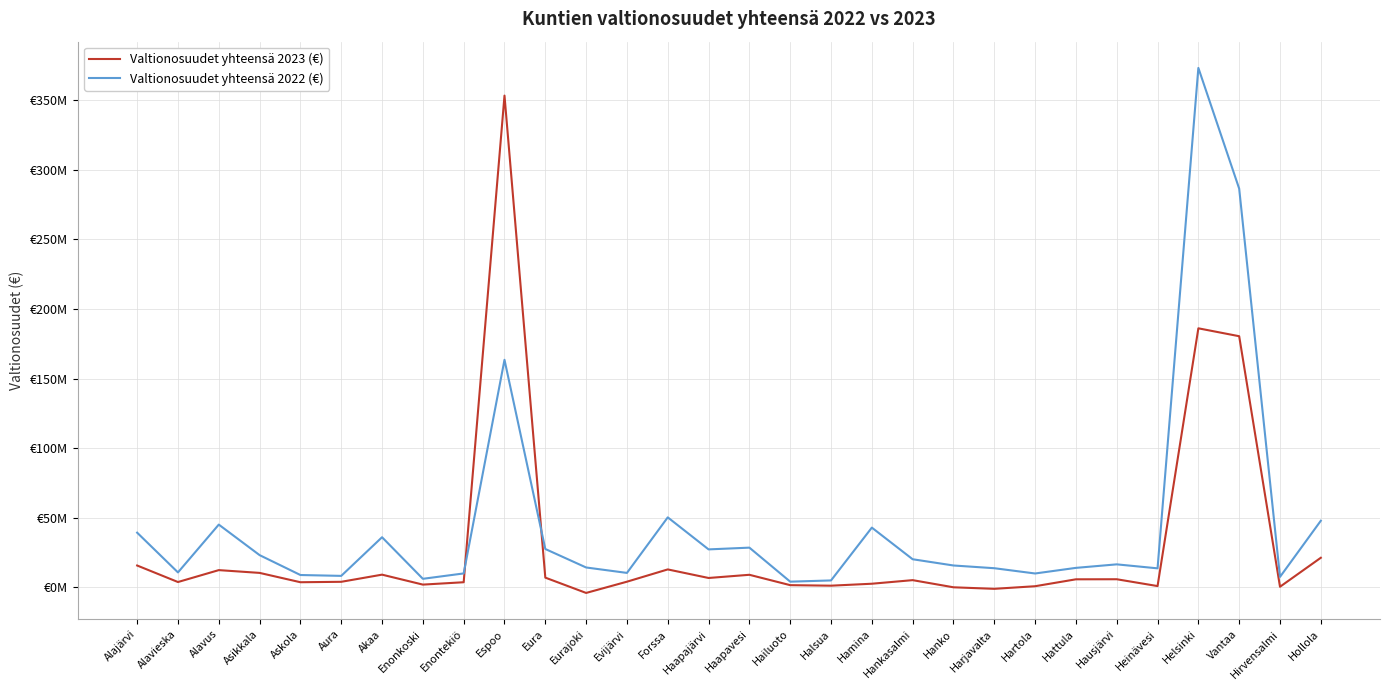

At which label does Valtionosuudet yhteensä 2023 (€) first exceed 5078104?

Alajärvi